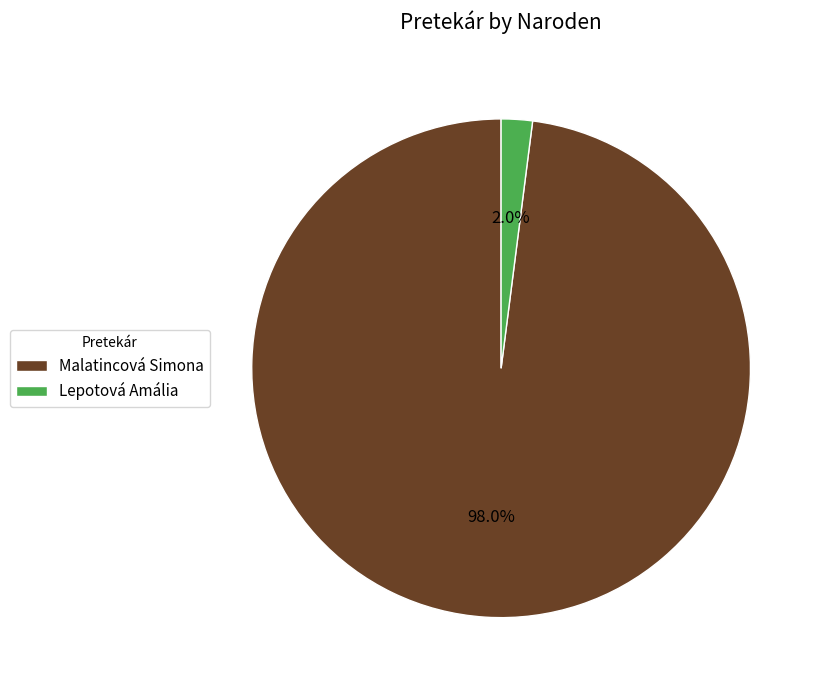

How many slices are in this pie chart?

2